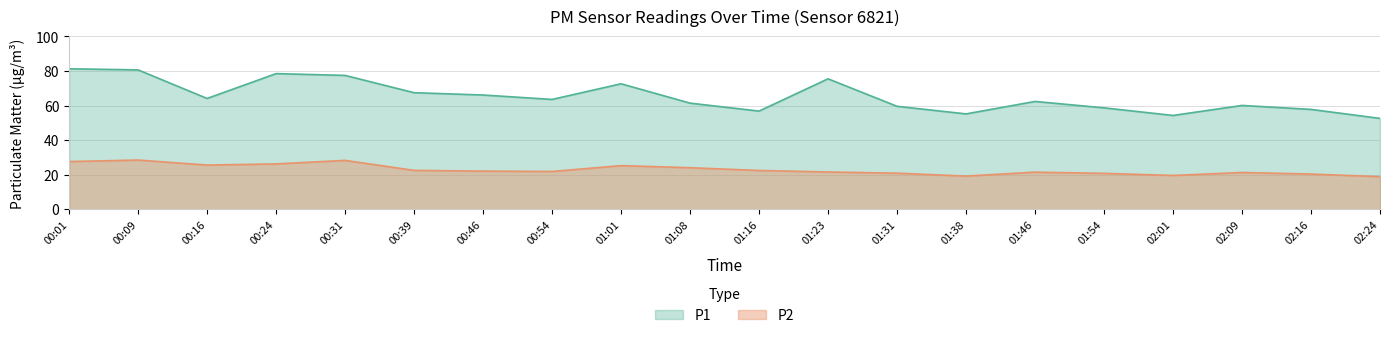

What is the difference between the P2 values at 00:46 and 01:16?

0.4